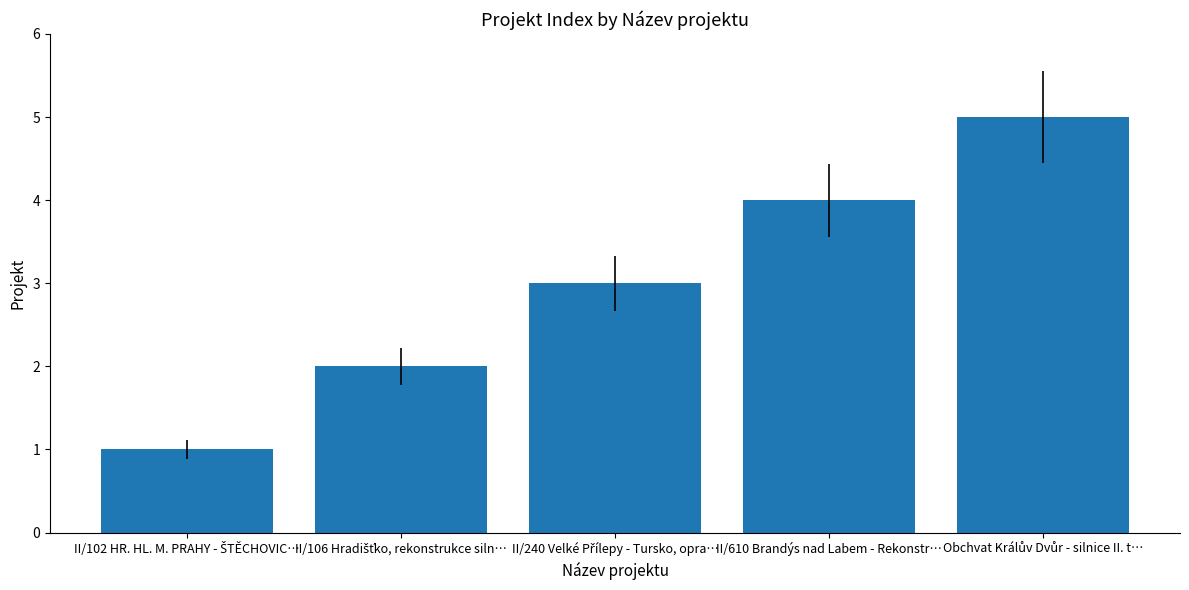

What is the difference between the maximum and second lowest values?

3